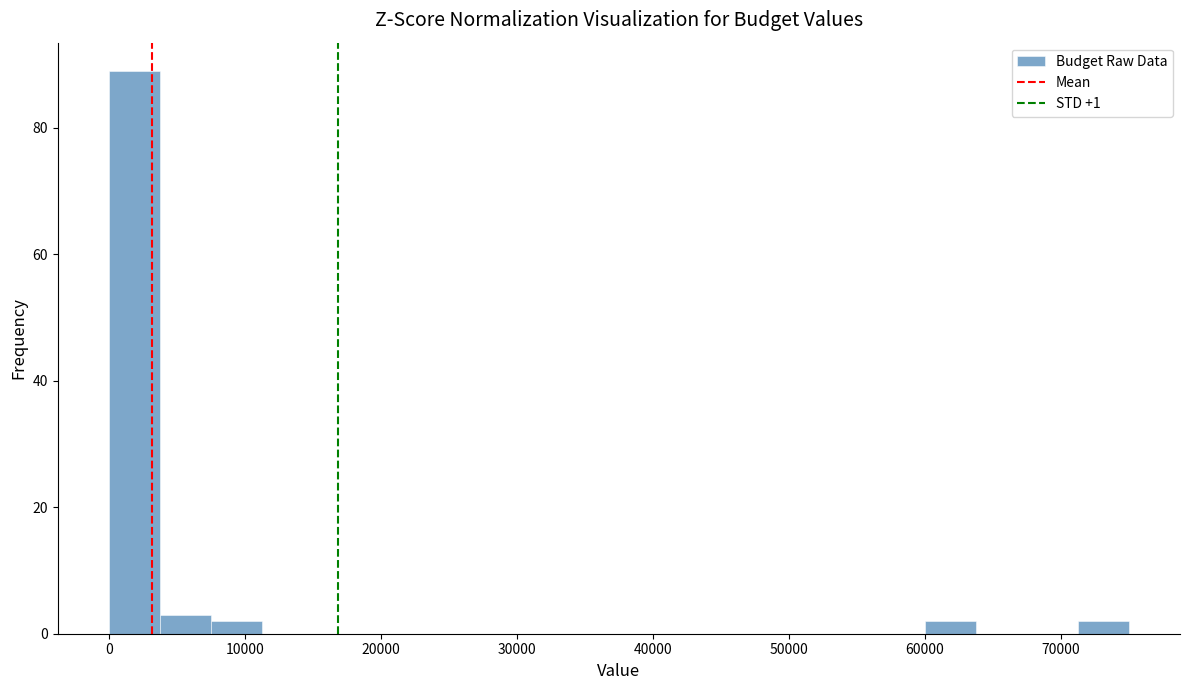

Read against the x-axis, roughly where is the centre of the tallest bar?

2000